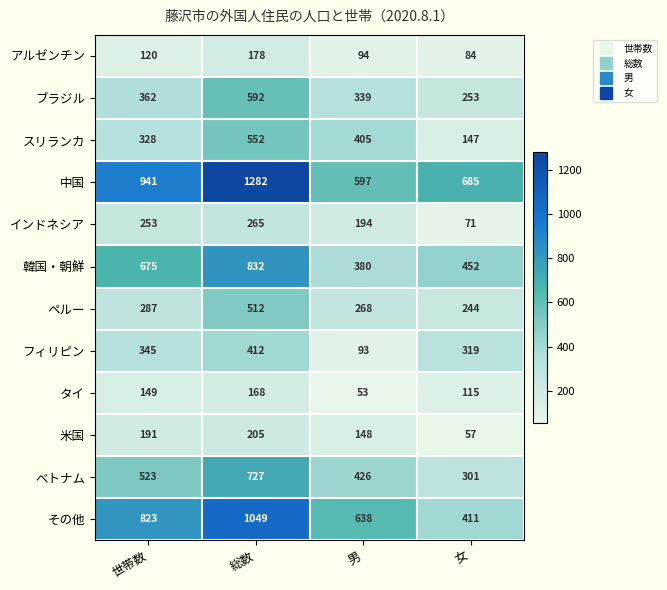

Is it true that ペルー equals 61 at 男?

False